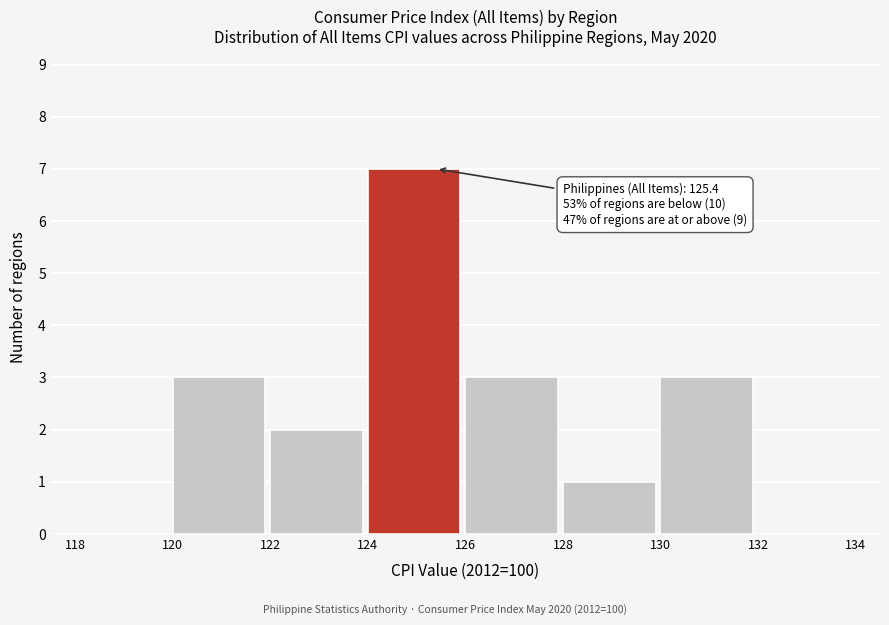

Over which range of the x-axis is the bar tallest?

124 to 126